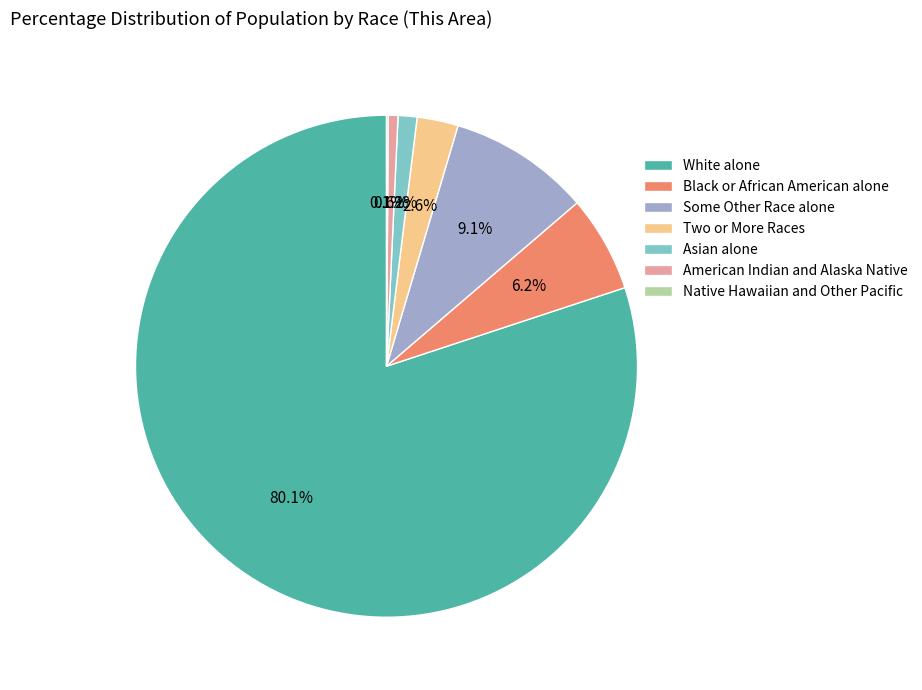

Between Two or More Races and White alone, which is larger?

White alone